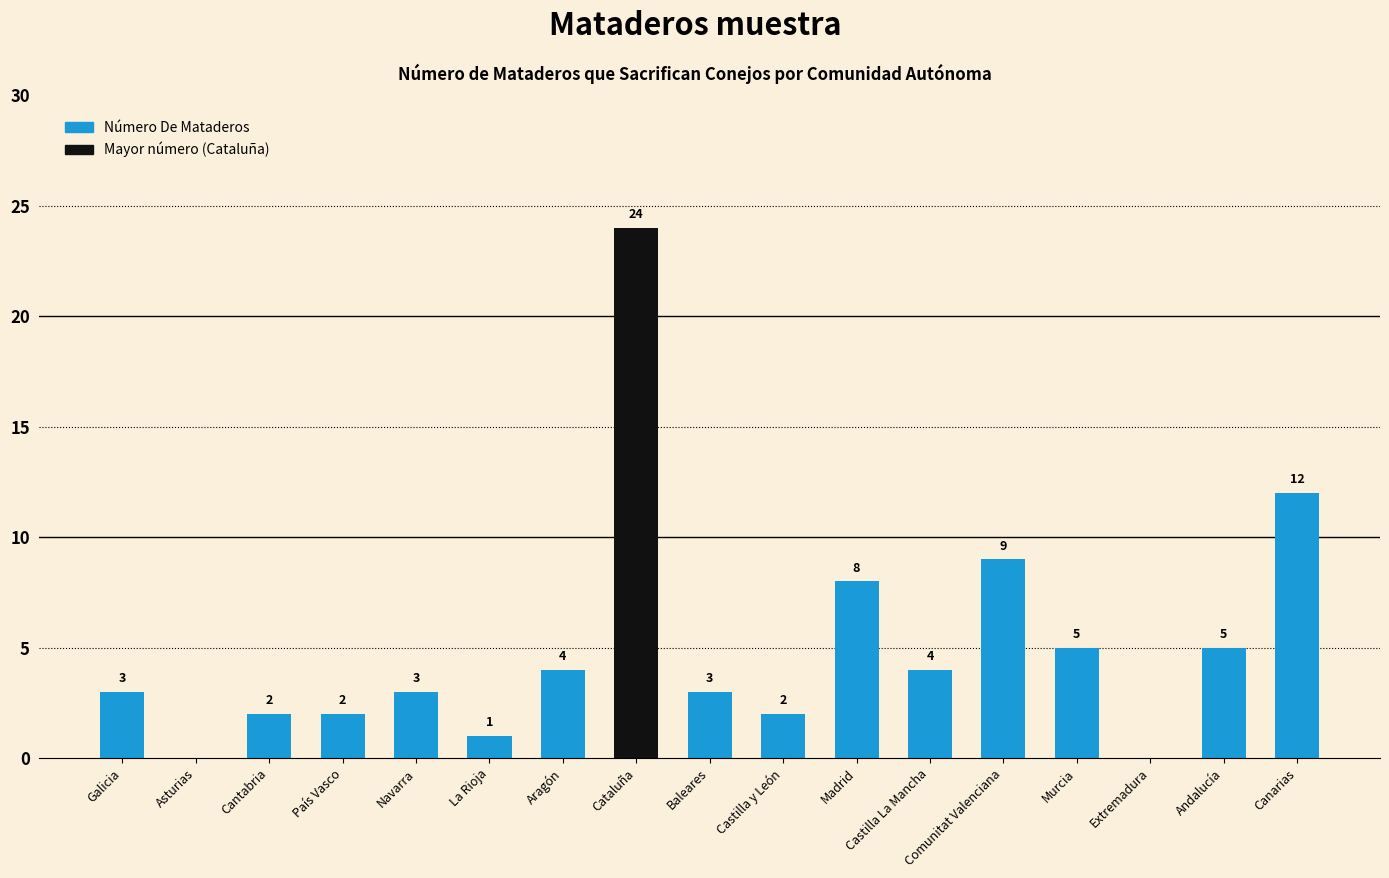

What is the sum of all values?

87